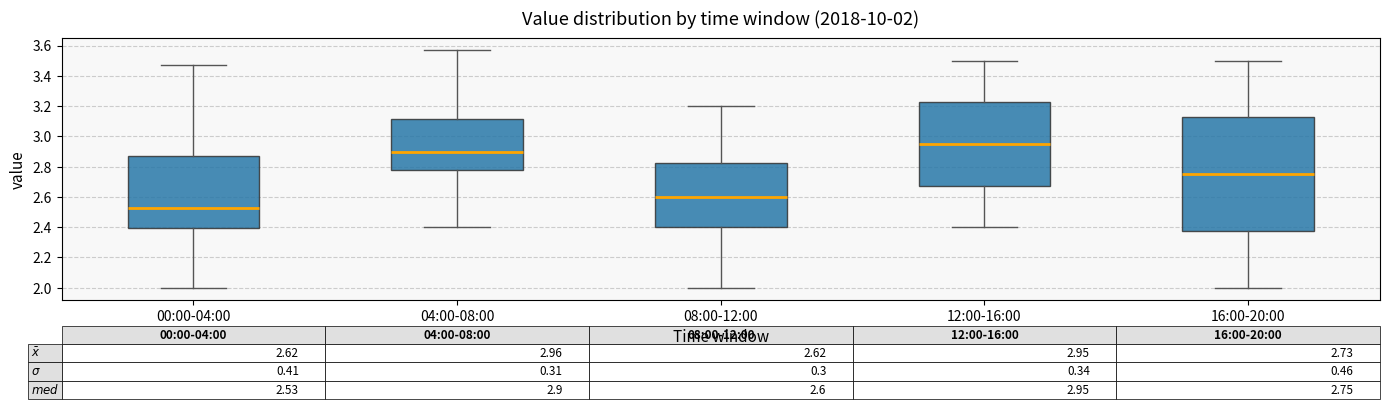

Which box is the tallest, from its lower edge to its upper edge?

16:00-20:00